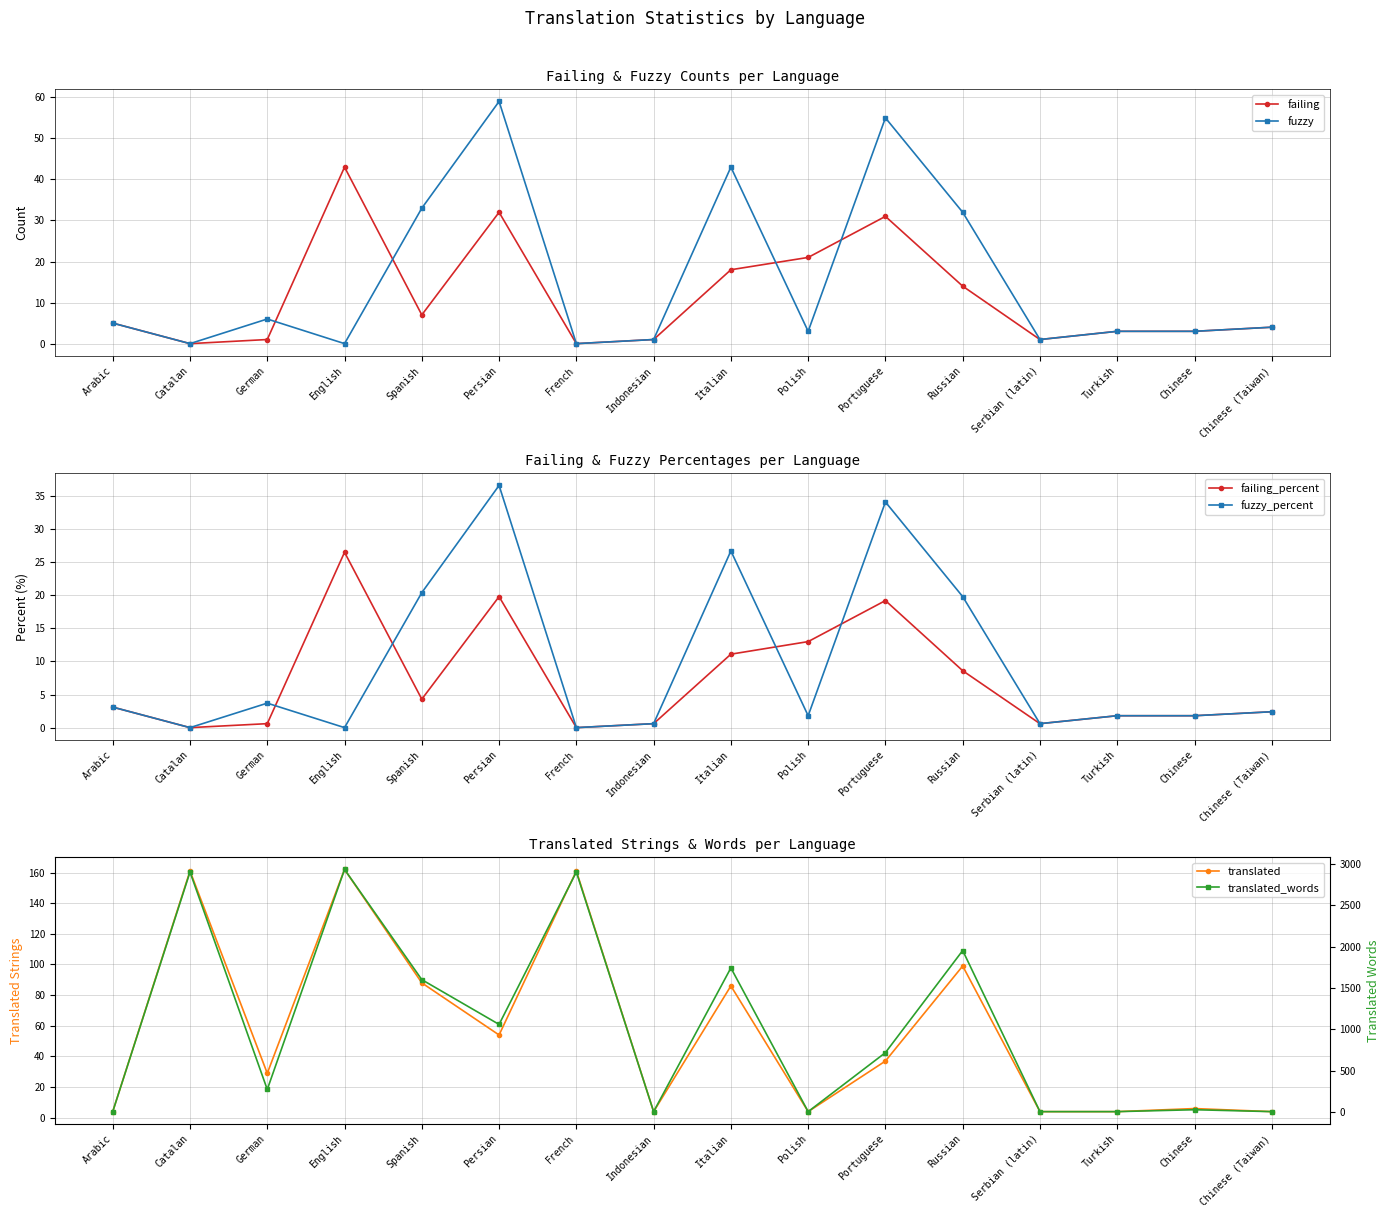

What is the sum of the fuzzy_percent values at Italian and Russian?

46.5